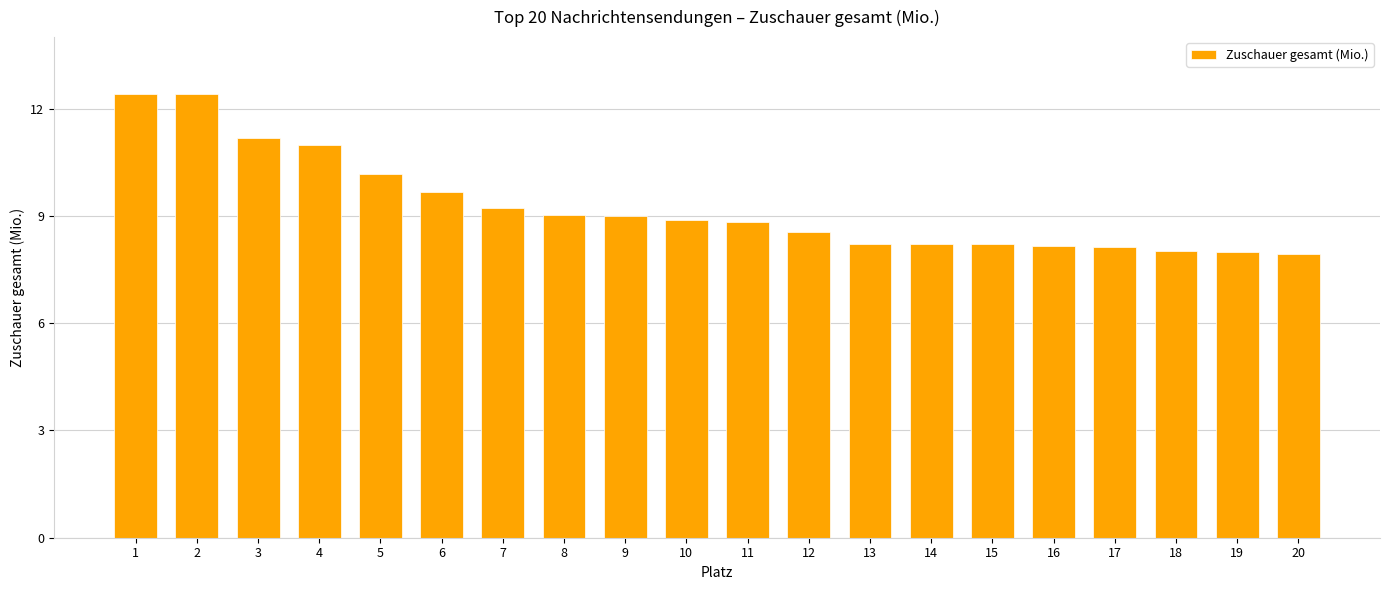

What is the change in value from 3 to 4?

-0.2